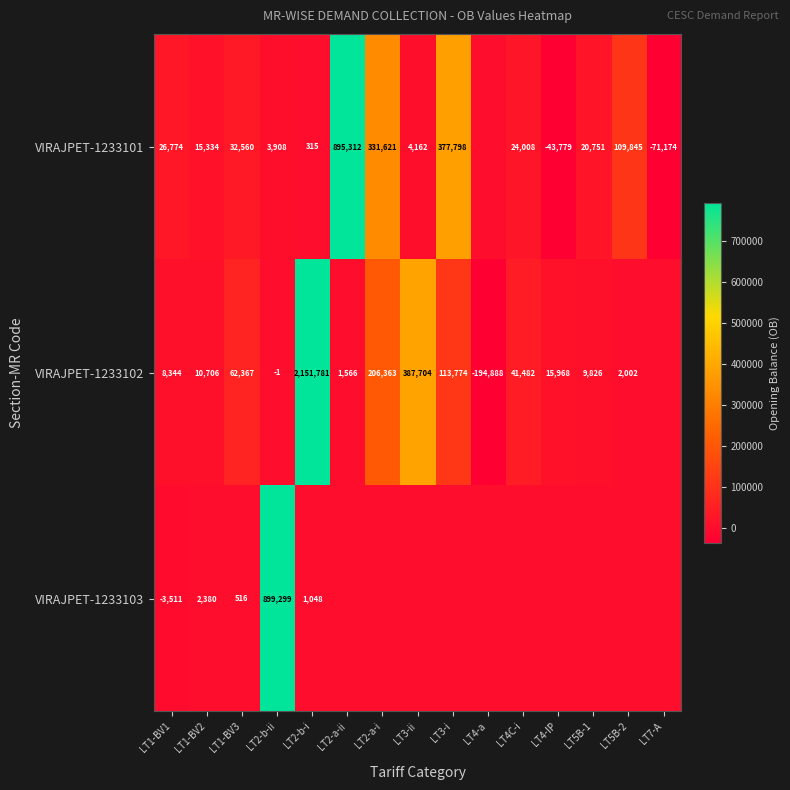

What is the difference between the highest and lowest values at LT1-BV3?

61851